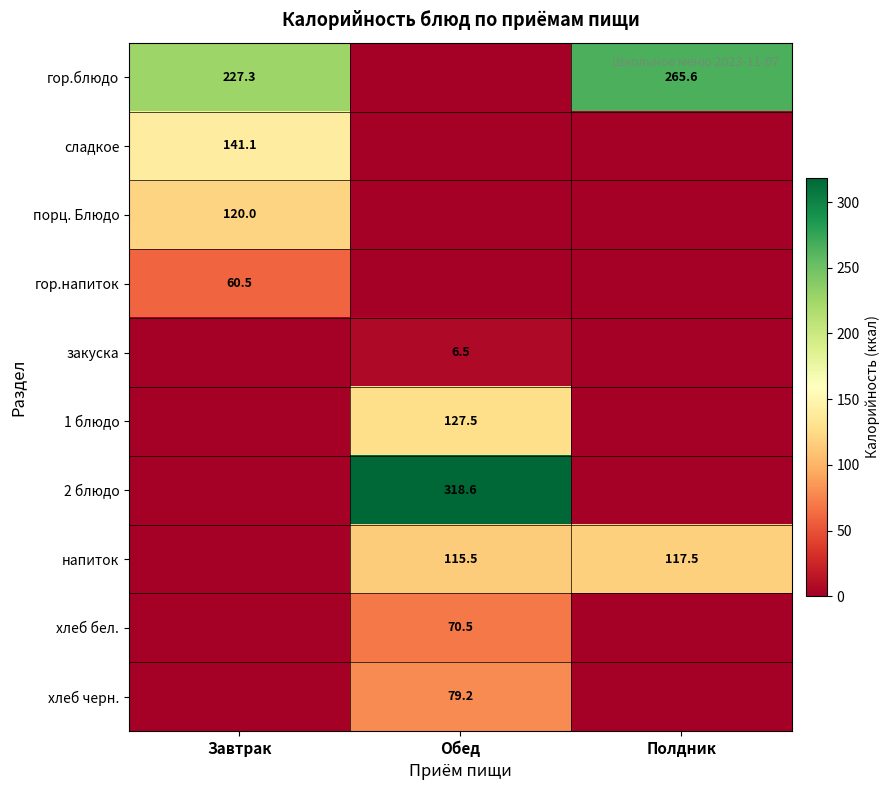

What is the total value across all series at Полдник?

383.1